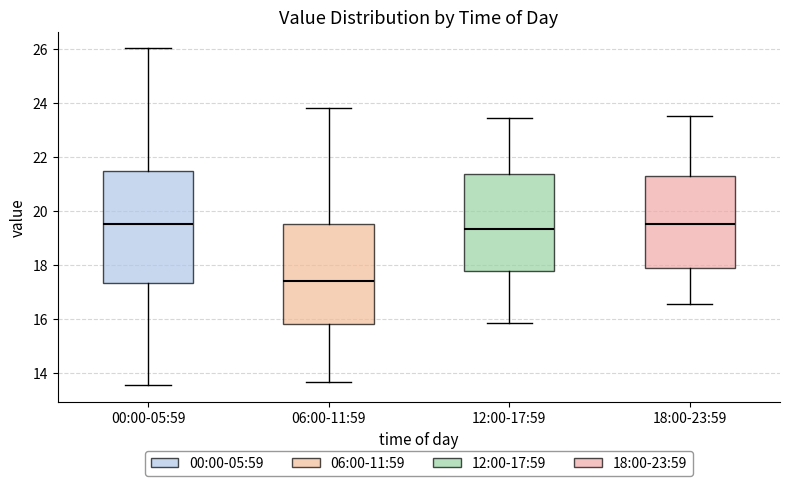

Where is the lower edge of the box for 06:00-11:59 on the y-axis? The values are not printed on the chart, so give them approximately, as read against the axis.

15.8